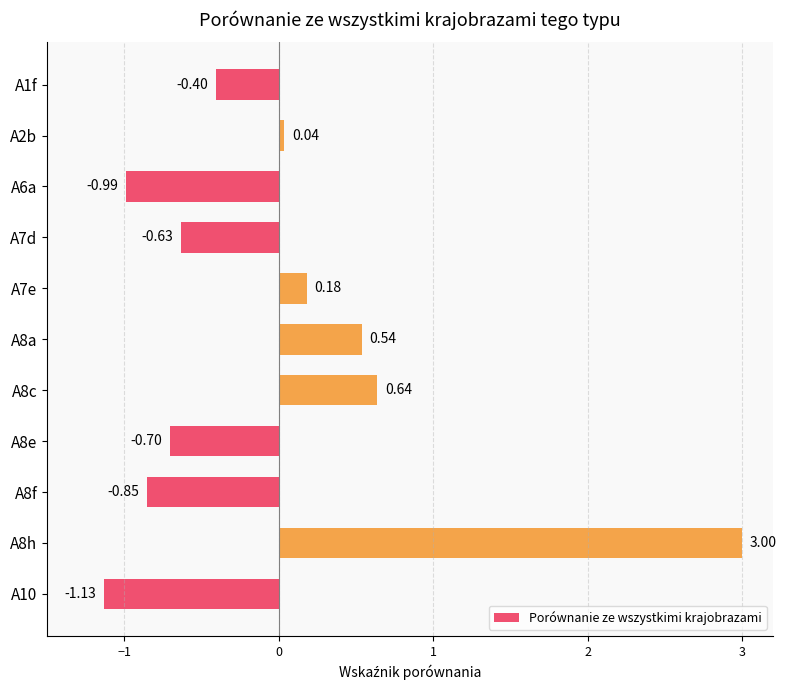

Which label corresponds to the smallest value in the chart?

A10